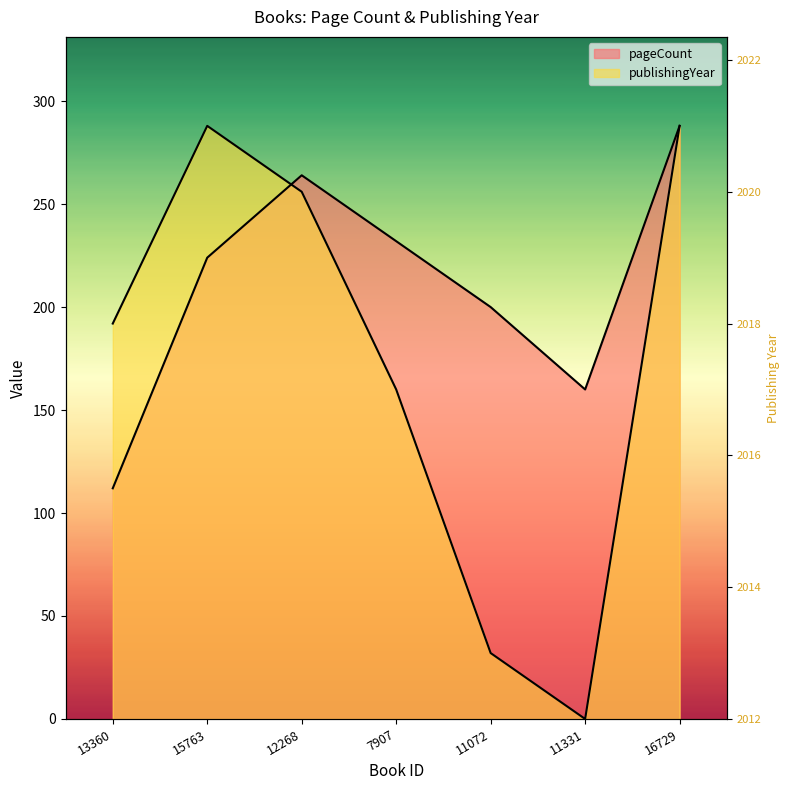

List the series in order of their overall mean, highest first.

pageCount, publishingYear